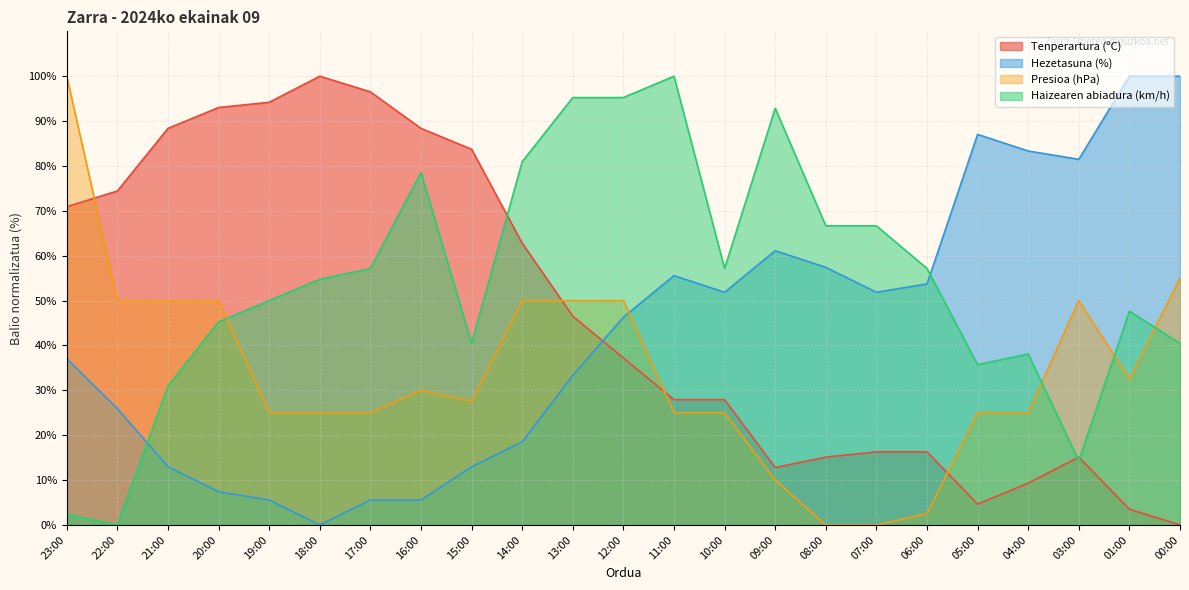

At which category does Haizearen abiadura (km/h) reach its first local valley?

22:00